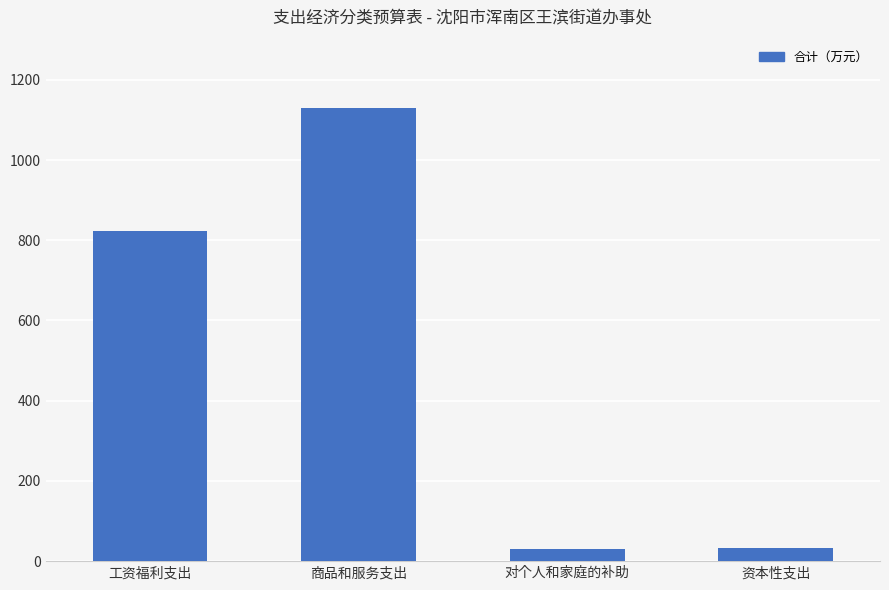

What is the difference between the values at 对个人和家庭的补助 and 工资福利支出?

792.7